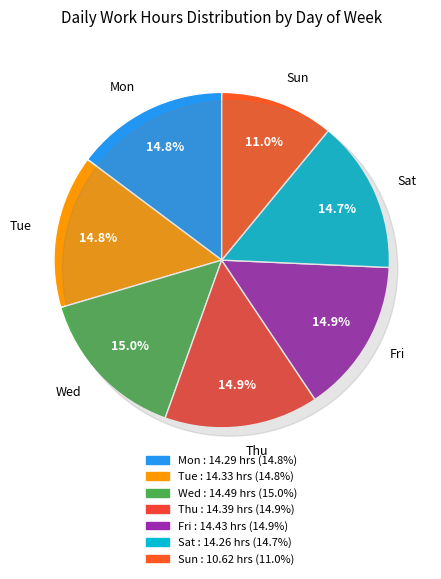

True or false: Wed accounts for 9% of the total.

False